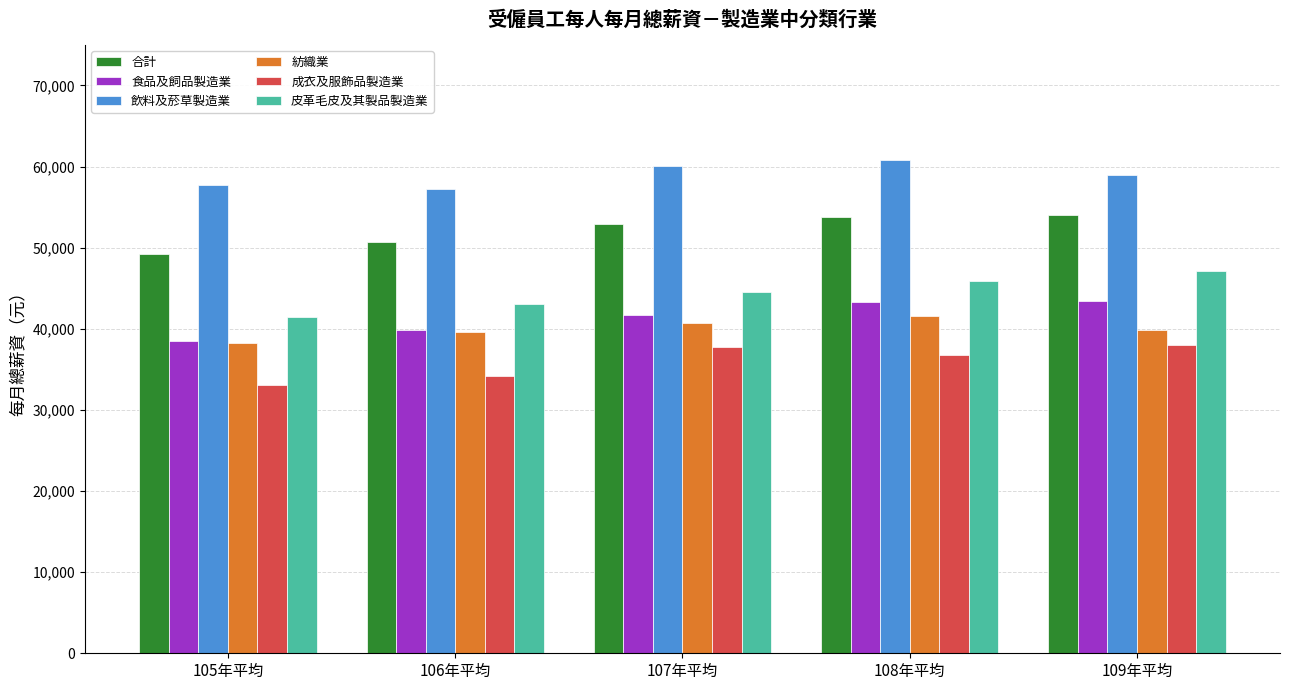

What is the minimum value shown in the chart?

33031